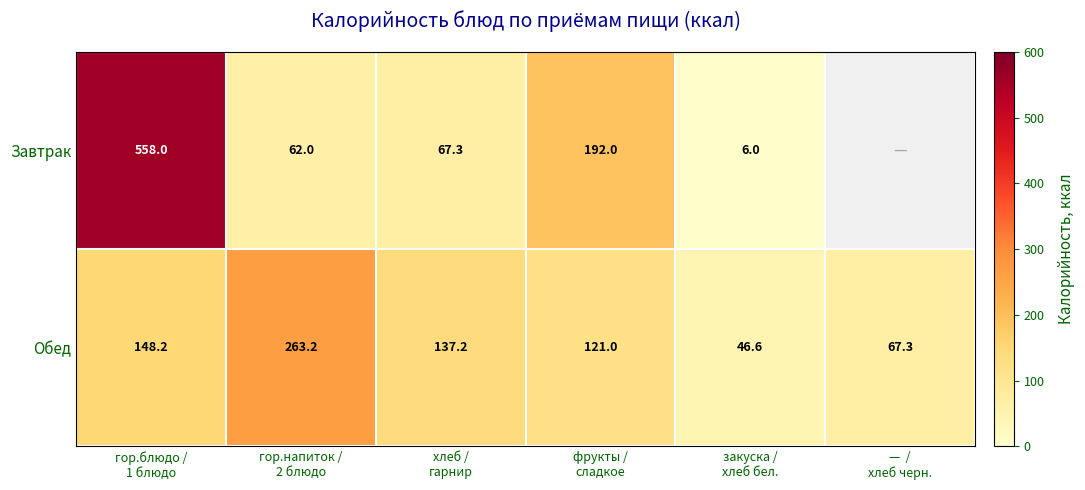

What is the maximum value for Обед?

263.2